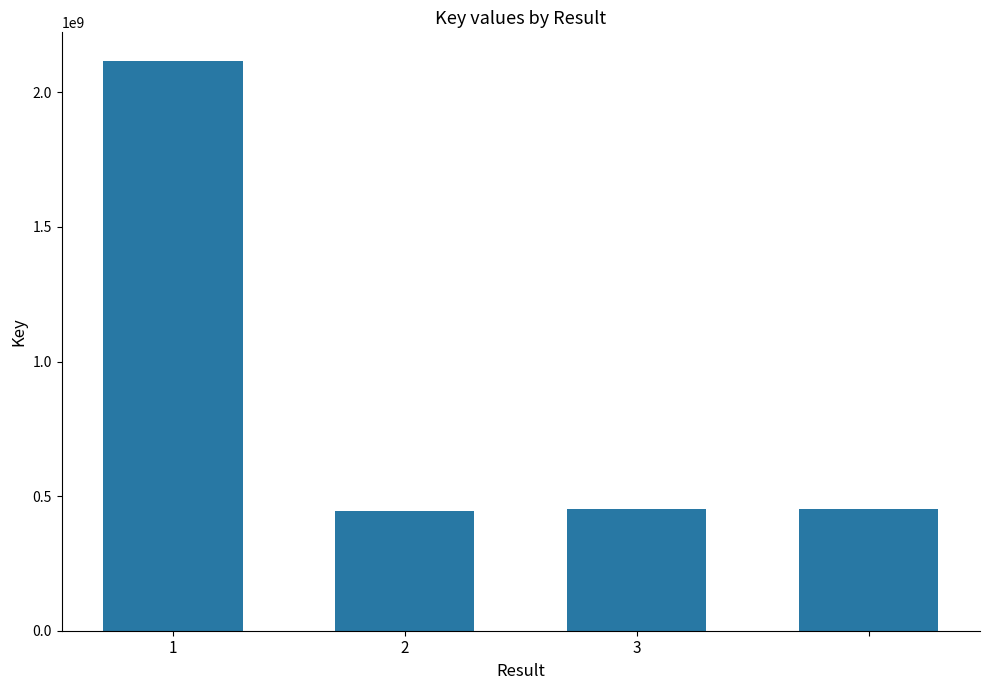

What is the smallest value displayed?

443984389